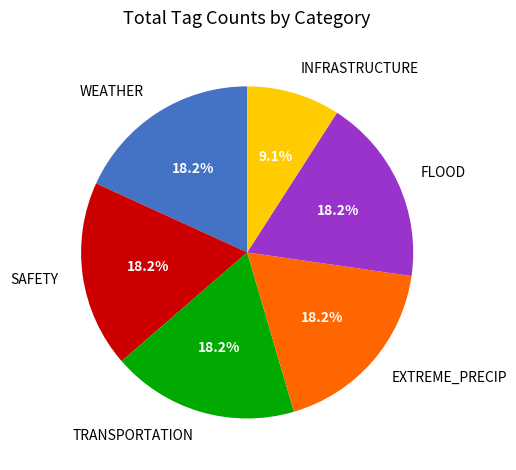

Is the sum of EXTREME_PRECIP and TRANSPORTATION greater than half?

No